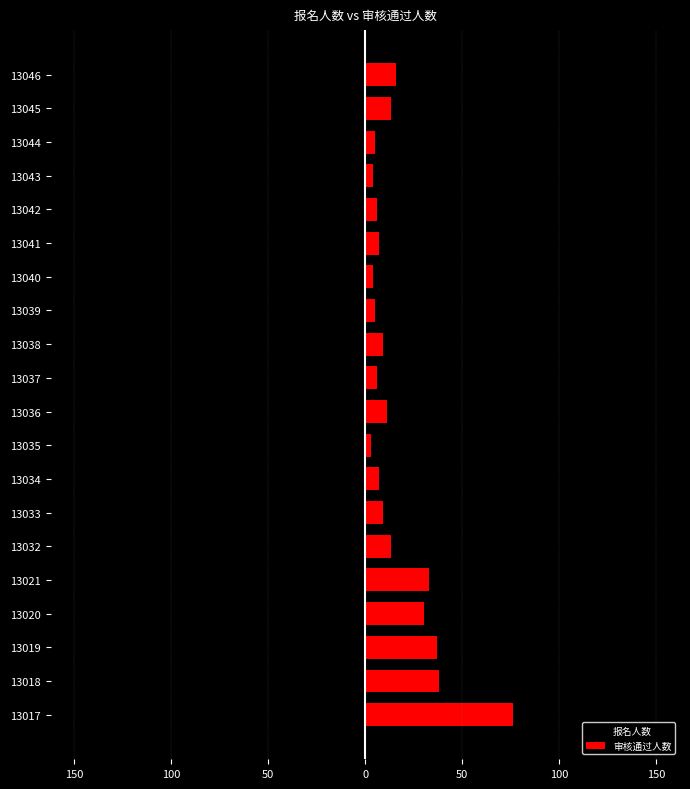

How many groups of bars are there?

20